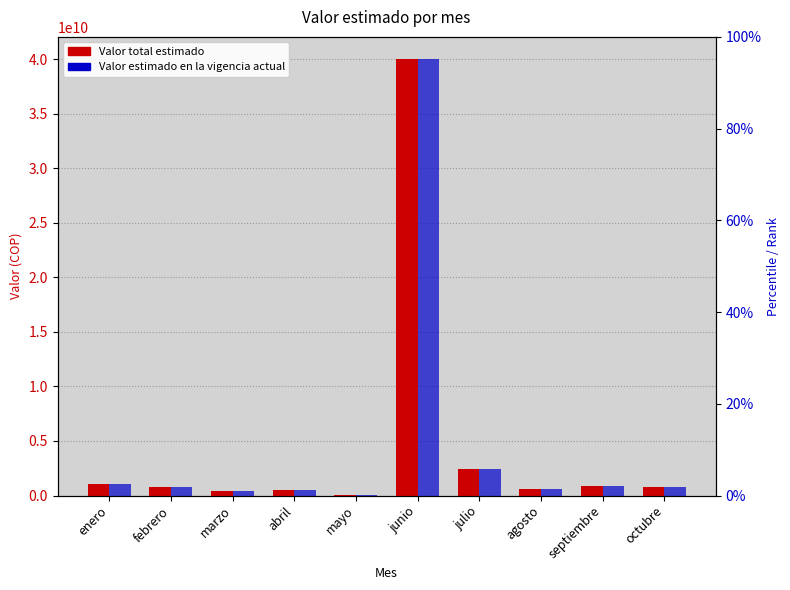

At which category does the chart reach its minimum across all series?

mayo